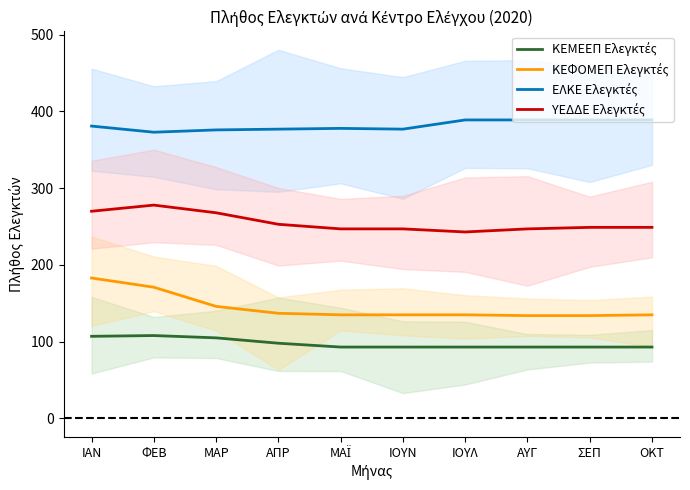

What value does the ΚΕΦΟΜΕΠ Ελεγκτές series have at ΙΟΥΛ?

135